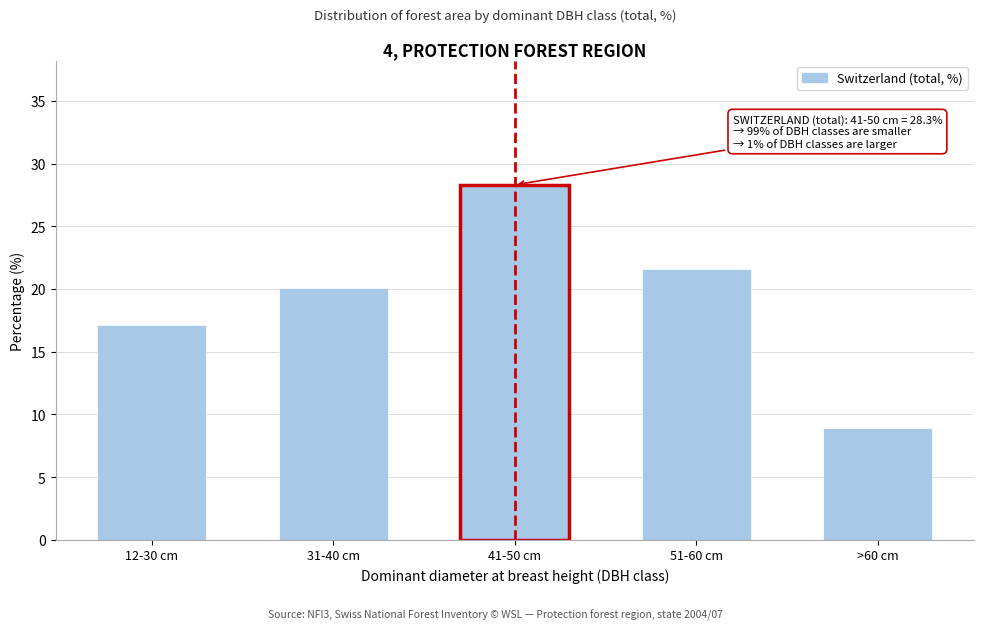

Reading left to right, what are all the values shown in this chart?

17.1	20.1	28.3	21.6	8.9